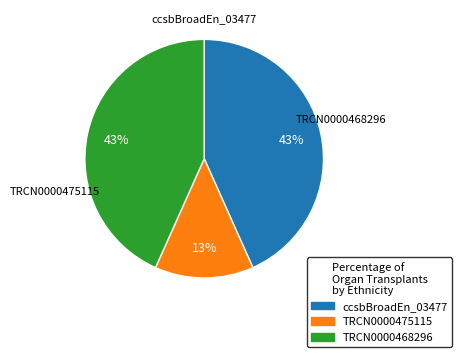

How many slices are in this pie chart?

3